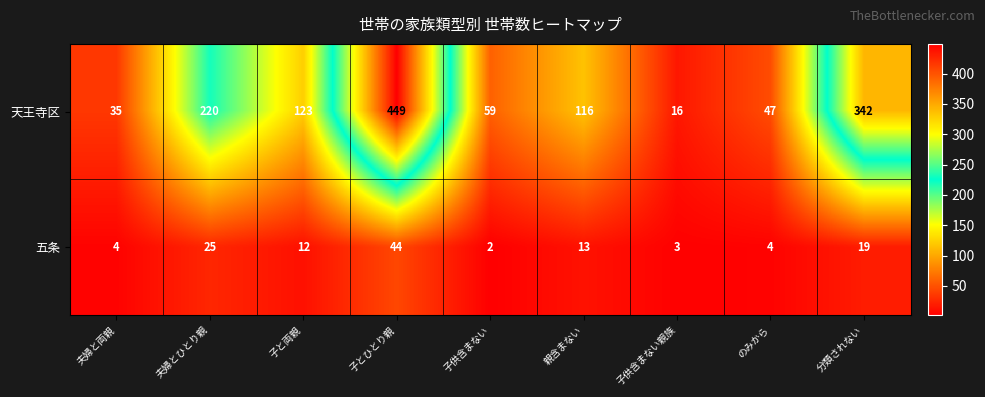

Rank the series by their average value, from lowest to highest.

五条, 天王寺区